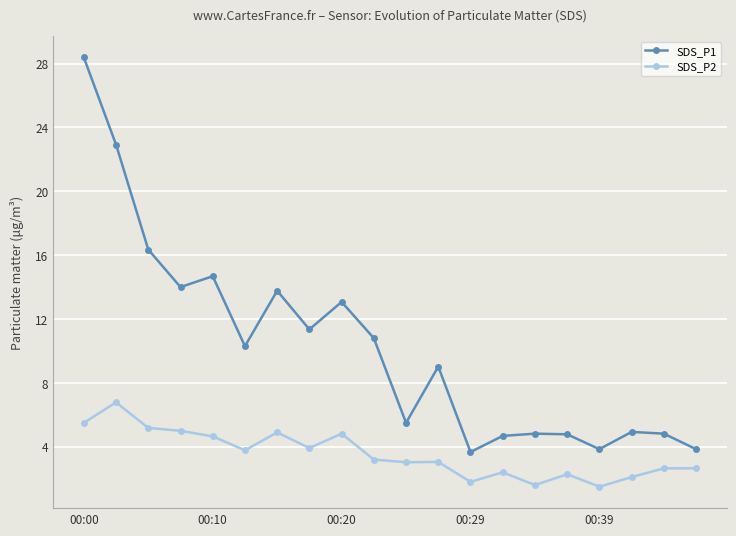

Which series has the largest range (max minus min)?

SDS_P1